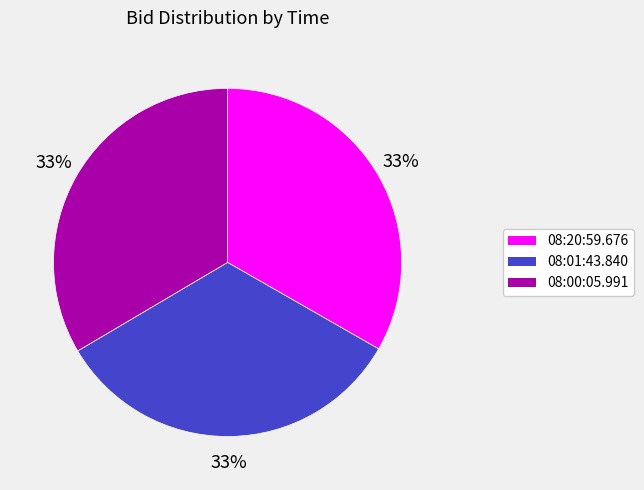

To the nearest percent, what is the combined percentage of 08:20:59.676 and 08:00:05.991?

67%